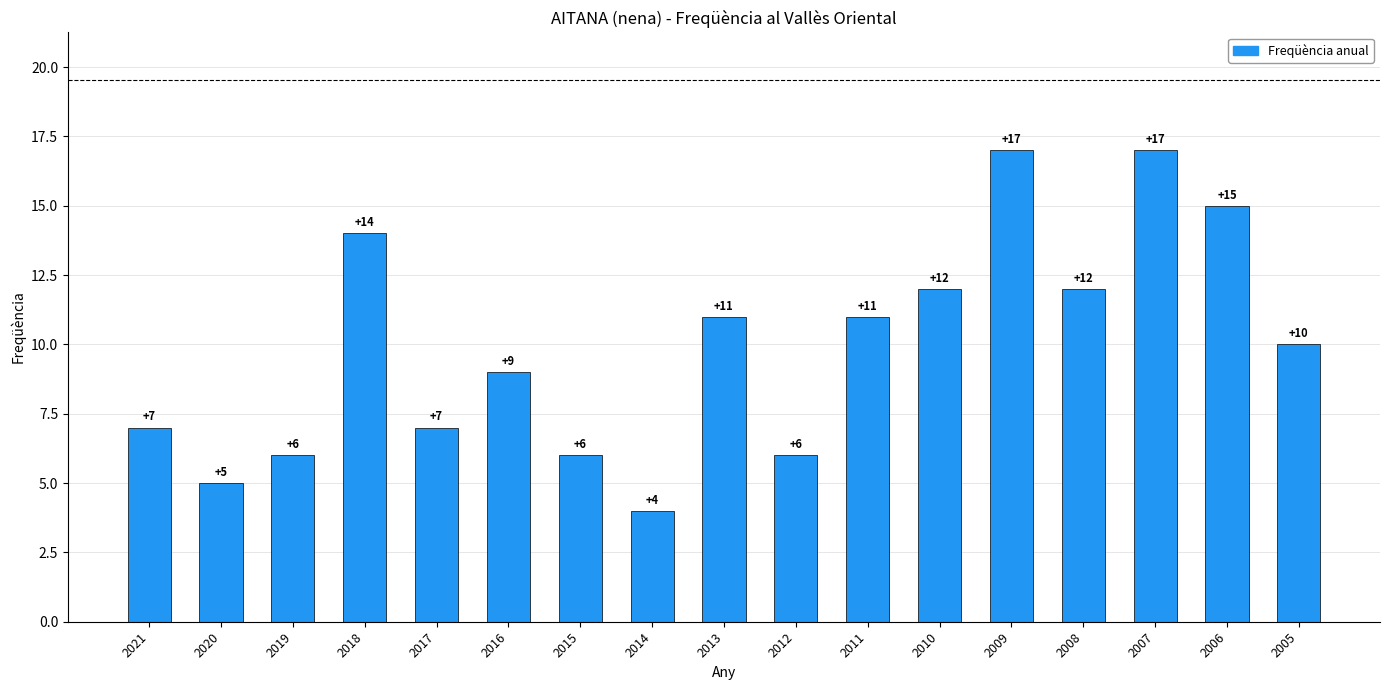

Count the number of categories in the chart.

17